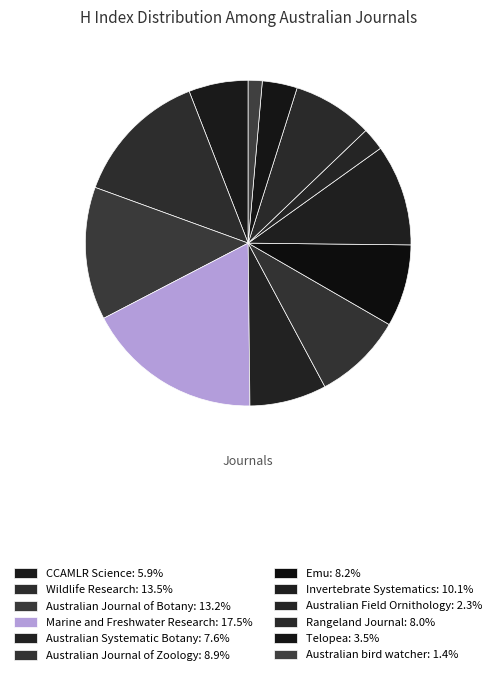

Does any single category account for the majority?

No